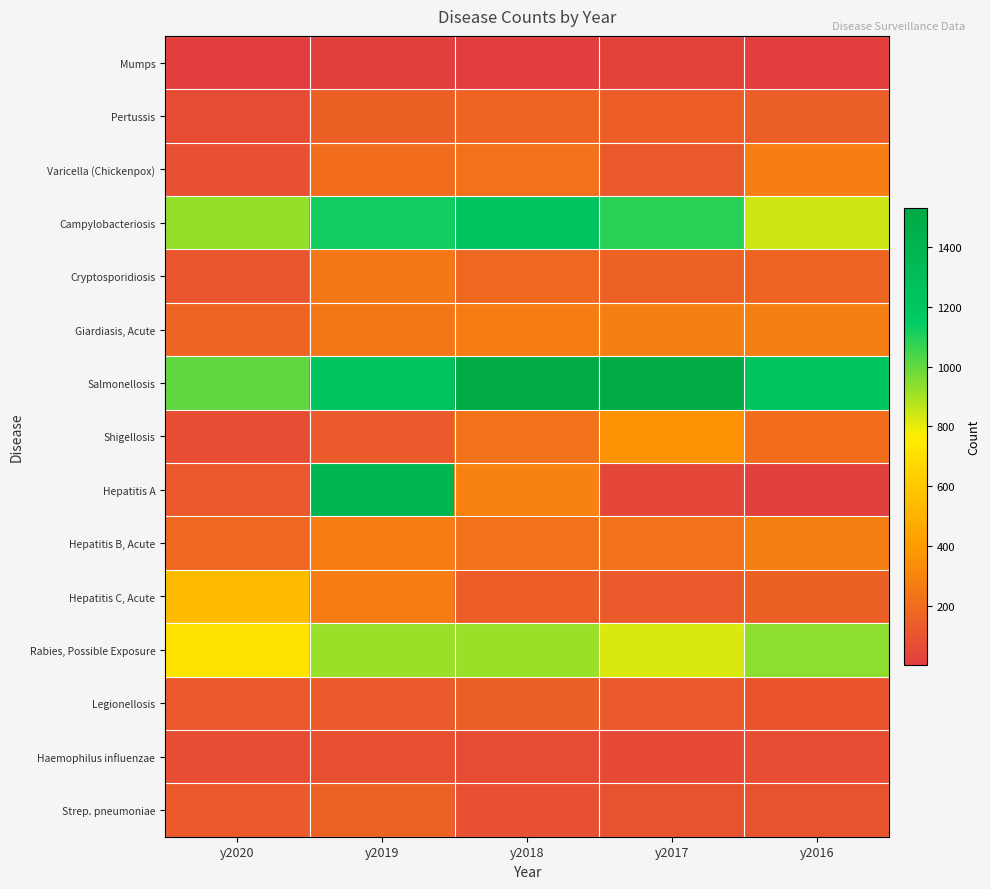

Which category has the highest value across all series?

y2017